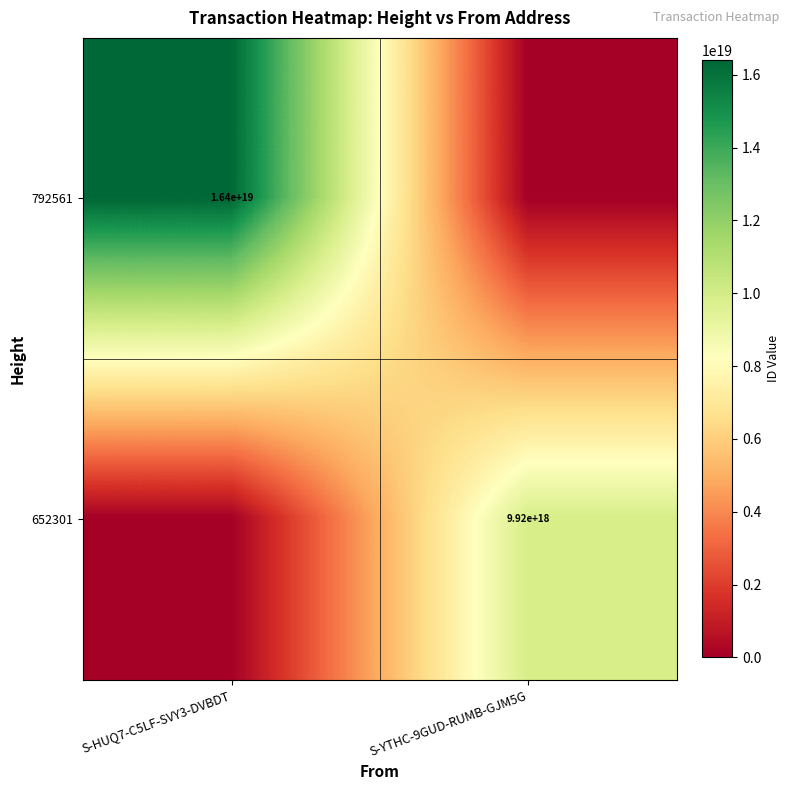

Is it true that 792561 equals 23344179703151898624 at S-HUQ7-C5LF-SVY3-DVBDT?

False